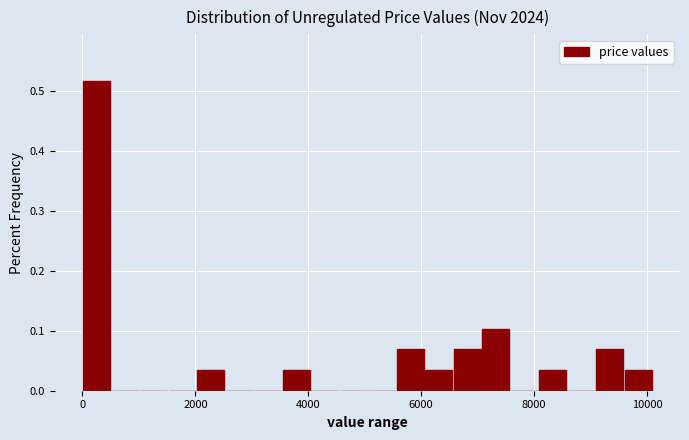

Read against the x-axis, roughly where is the centre of the tallest bar?

200